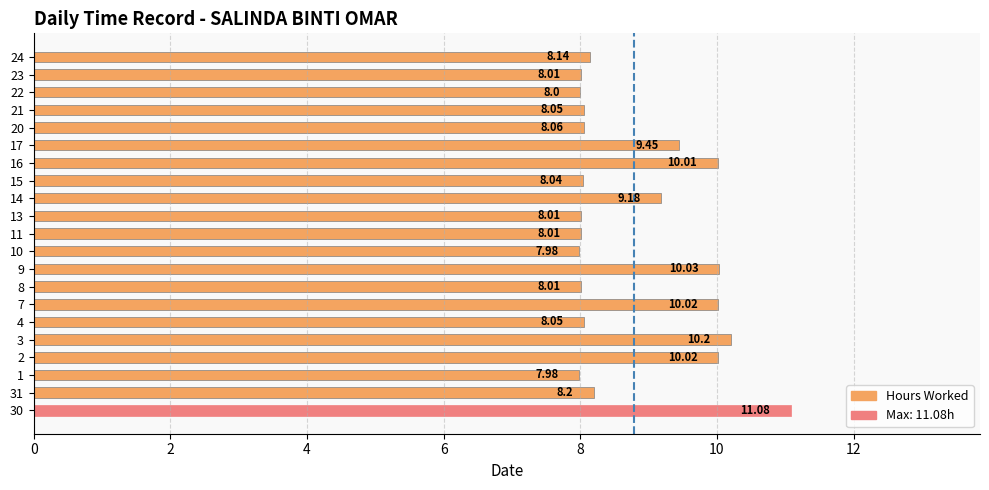

What is the difference between the values at 13 and 3?

2.2